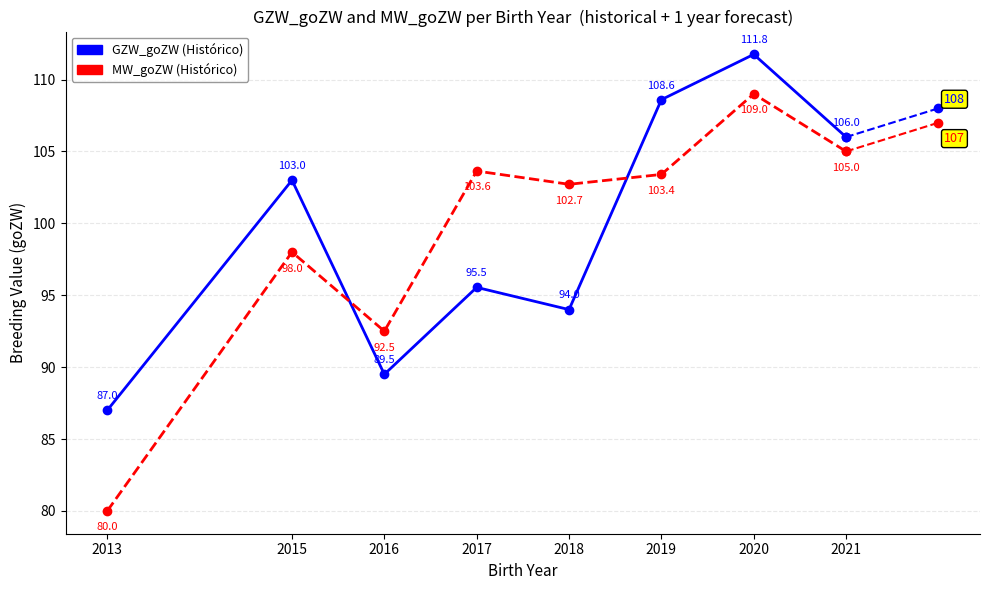

What is the difference between the highest and lowest values at 2019?

5.2